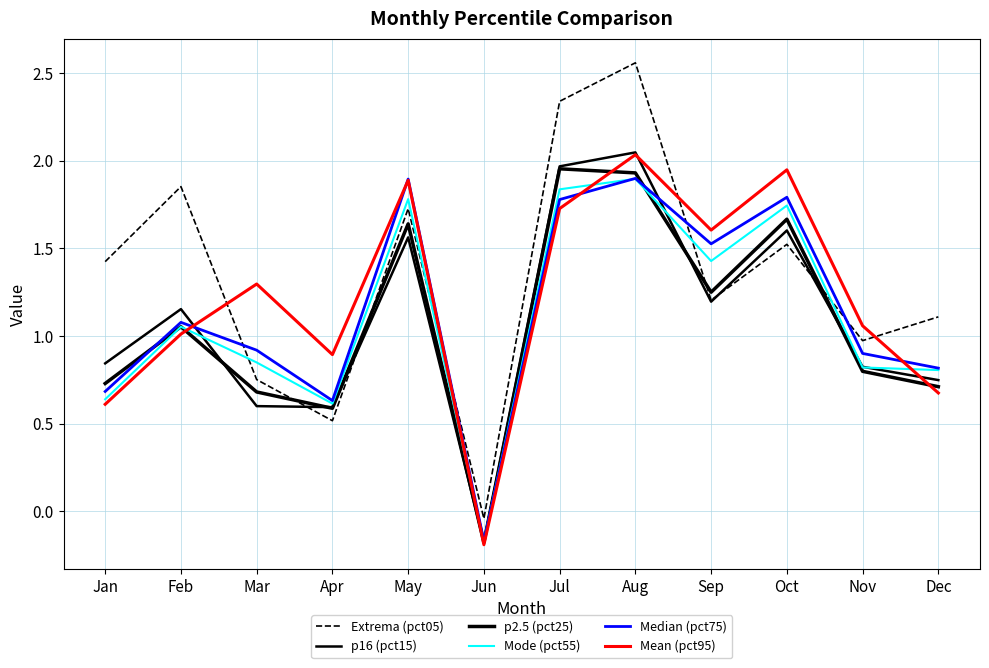

Reading left to right, transcribe all the data shown in this chart.

Extrema (pct05): Jan=1.4	Feb=1.9	Mar=0.8	Apr=0.5	May=1.7	Jun=-0.0	Jul=2.3	Aug=2.6	Sep=1.2	Oct=1.5	Nov=1.0	Dec=1.1
p16 (pct15): Jan=0.8	Feb=1.2	Mar=0.6	Apr=0.6	May=1.6	Jun=-0.2	Jul=2.0	Aug=2.0	Sep=1.2	Oct=1.6	Nov=0.8	Dec=0.7
p2.5 (pct25): Jan=0.7	Feb=1.1	Mar=0.7	Apr=0.6	May=1.6	Jun=-0.2	Jul=2.0	Aug=1.9	Sep=1.2	Oct=1.7	Nov=0.8	Dec=0.7
Mode (pct55): Jan=0.6	Feb=1.1	Mar=0.8	Apr=0.6	May=1.8	Jun=-0.2	Jul=1.8	Aug=1.9	Sep=1.4	Oct=1.7	Nov=0.8	Dec=0.8
Median (pct75): Jan=0.7	Feb=1.1	Mar=0.9	Apr=0.6	May=1.9	Jun=-0.2	Jul=1.8	Aug=1.9	Sep=1.5	Oct=1.8	Nov=0.9	Dec=0.8
Mean (pct95): Jan=0.6	Feb=1.0	Mar=1.3	Apr=0.9	May=1.9	Jun=-0.2	Jul=1.7	Aug=2.0	Sep=1.6	Oct=1.9	Nov=1.1	Dec=0.7